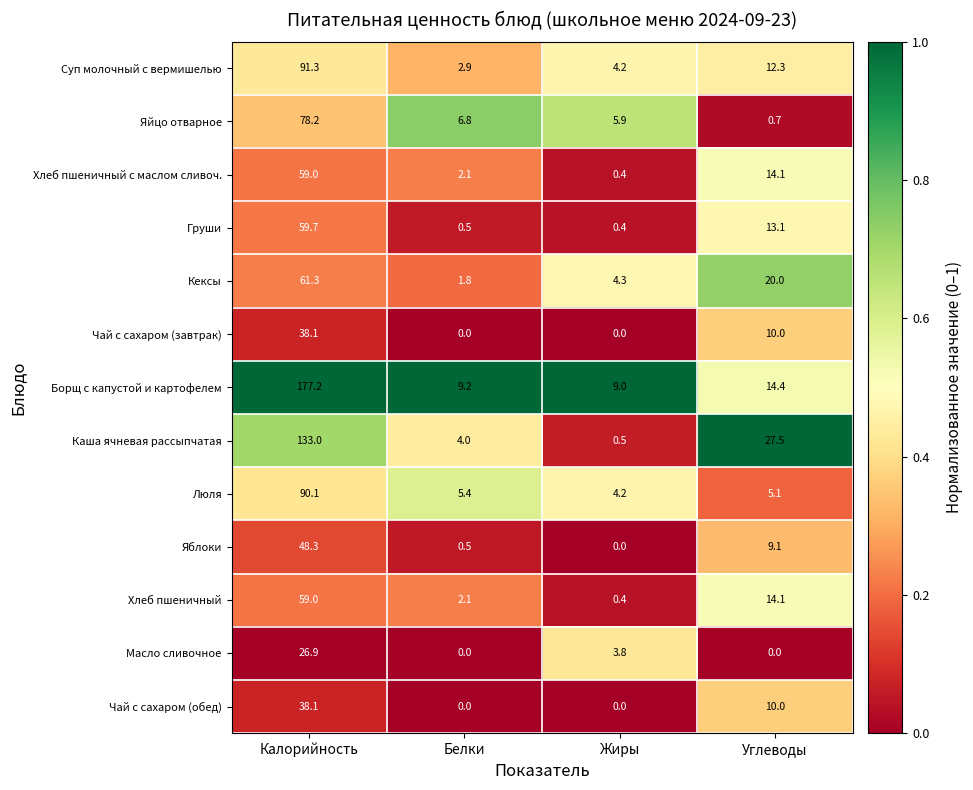

Is it true that Кексы equals 41.5 at Калорийность?

False